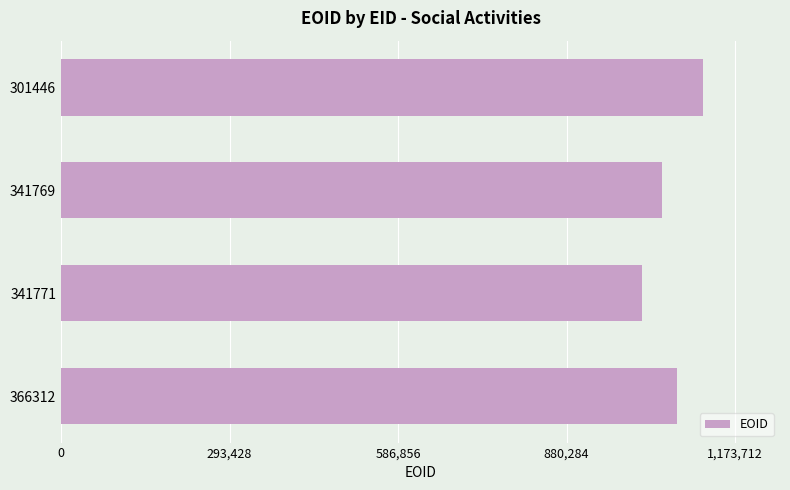

List the labels in order of value, smallest first.

341771, 341769, 366312, 301446